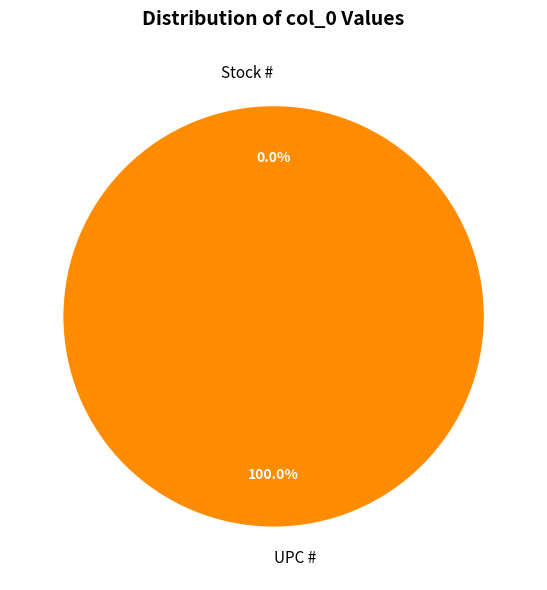

Which slice is the largest?

UPC #